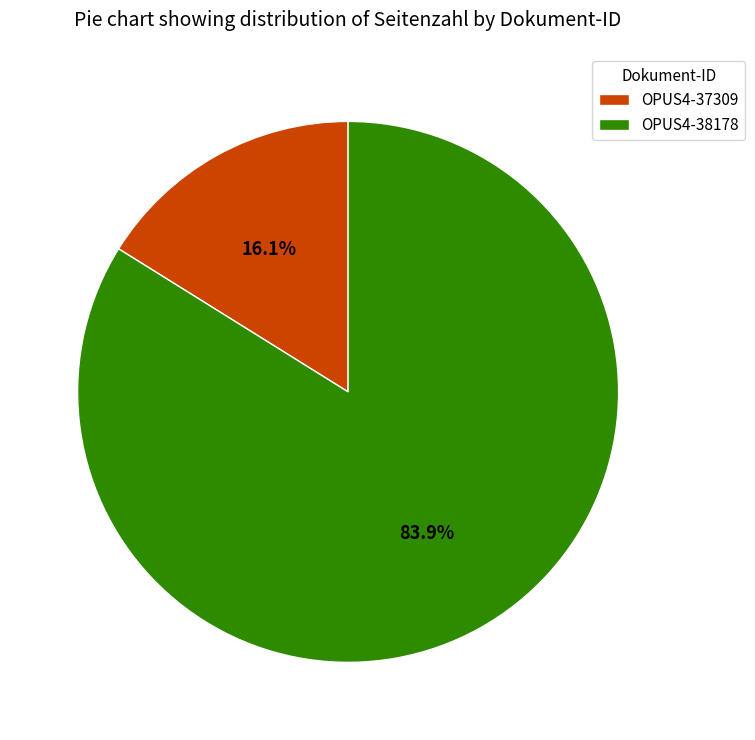

Between OPUS4-37309 and OPUS4-38178, which is larger?

OPUS4-38178